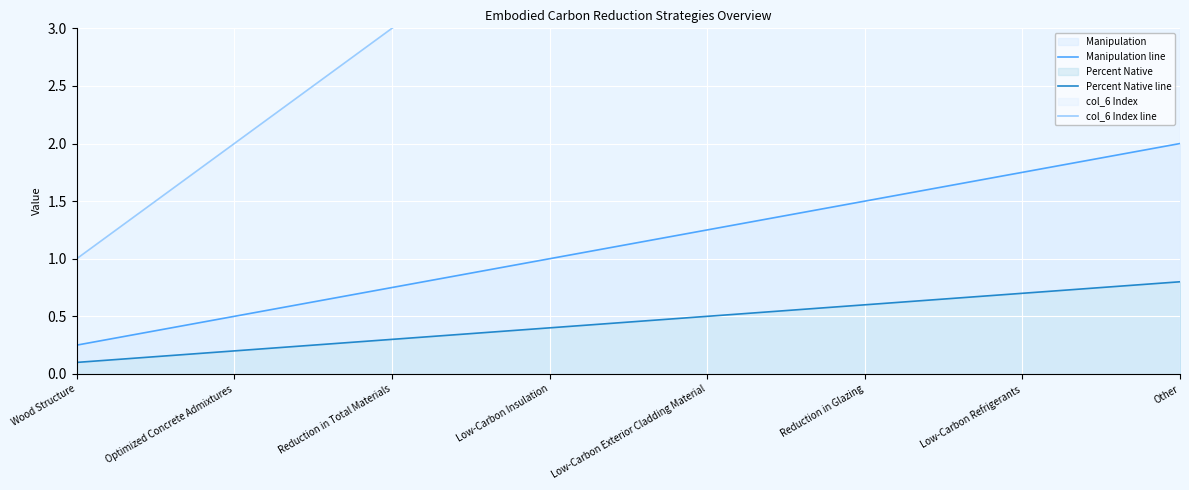

True or false: Manipulation line and col_6 Index line intersect in this chart.

False